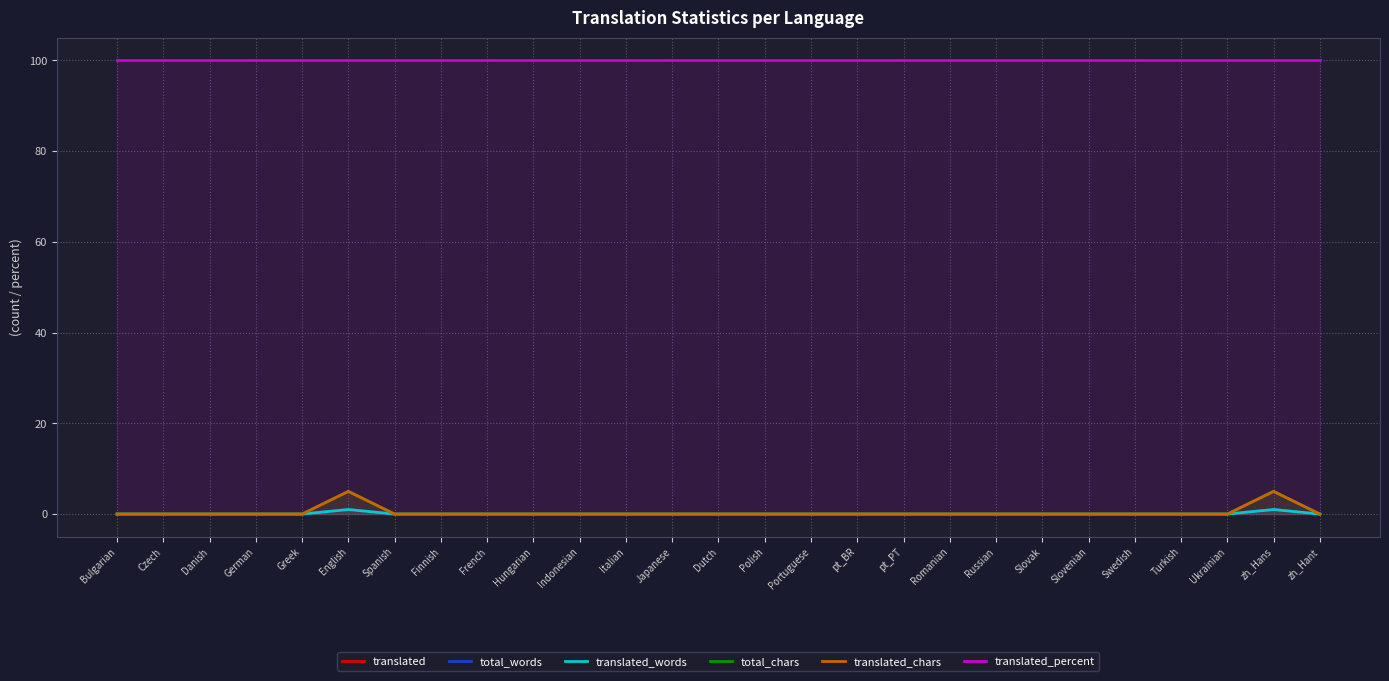

What is the label of the 15th point from the right?

Japanese